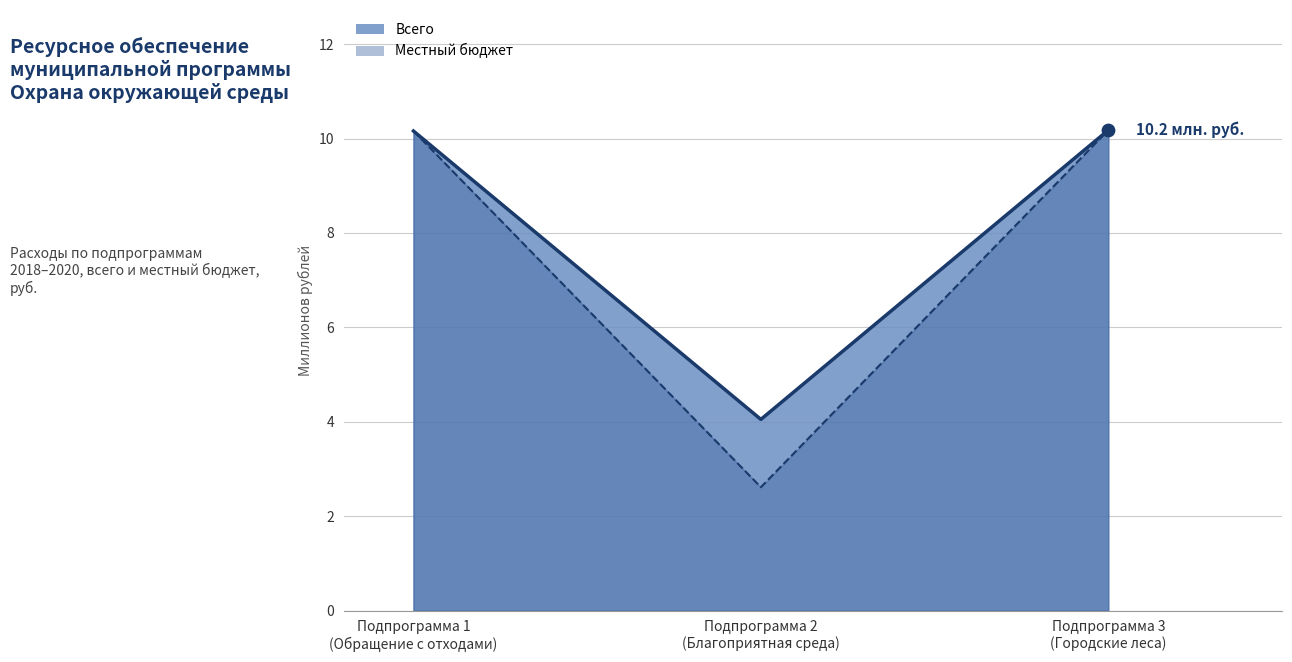

Which series reaches the maximum Y coordinate?

Всего (линия)